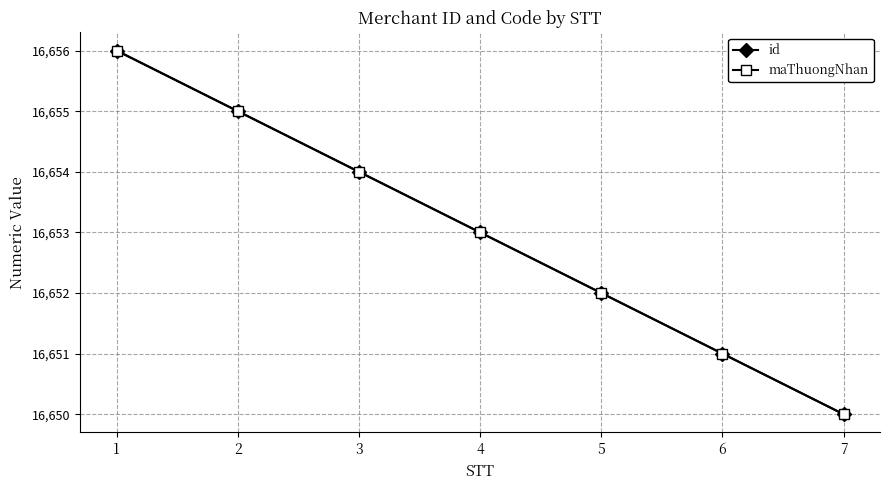

Does the chart have visible grid lines?

Yes